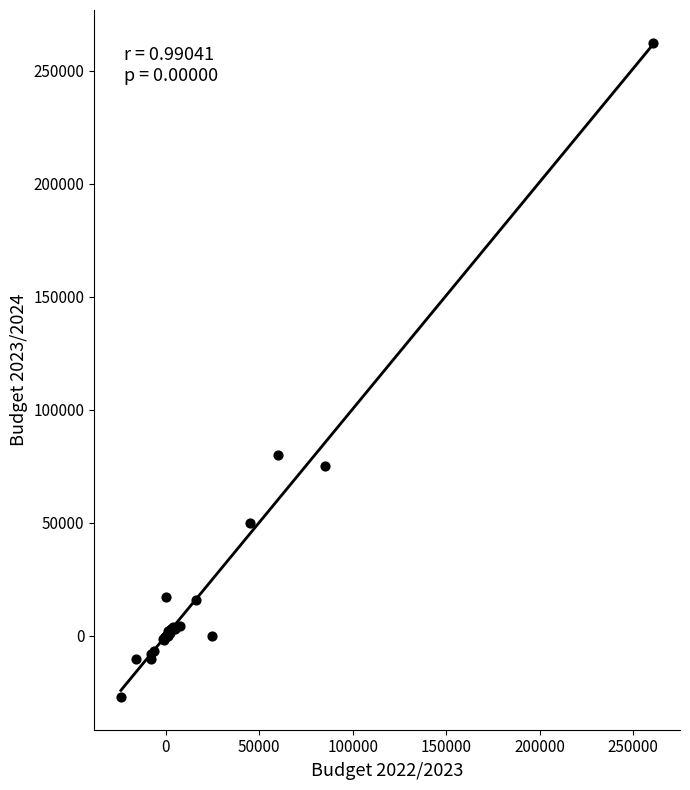

What Y value in the scatter plot is closest to 117650?

80000